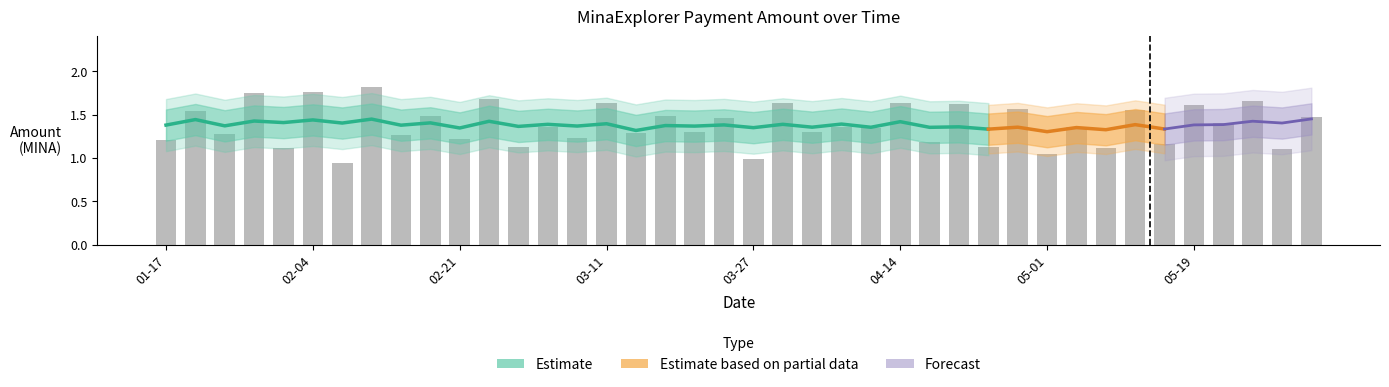

What is the label of the 22nd bar from the left?

2024-03-31